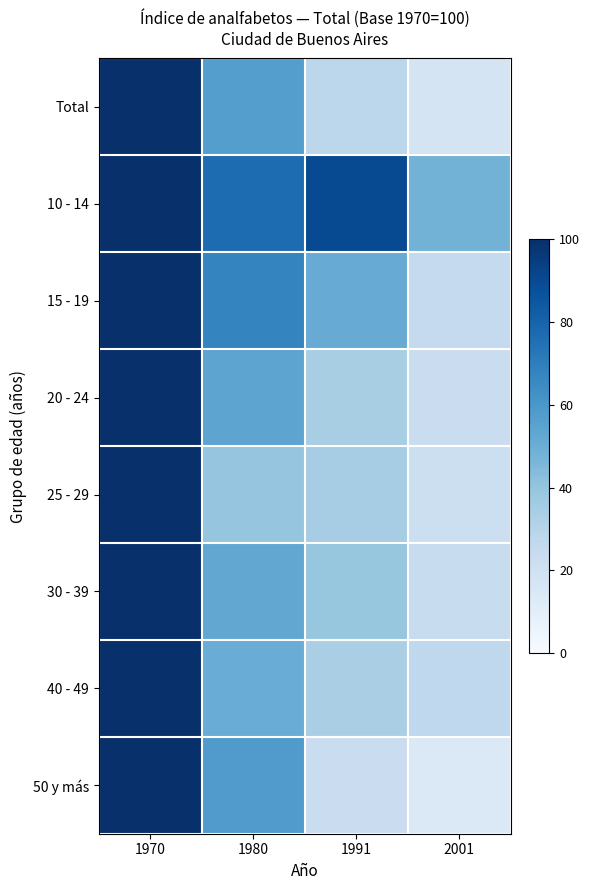

What is the difference between the highest and lowest values at 1980?

37.1